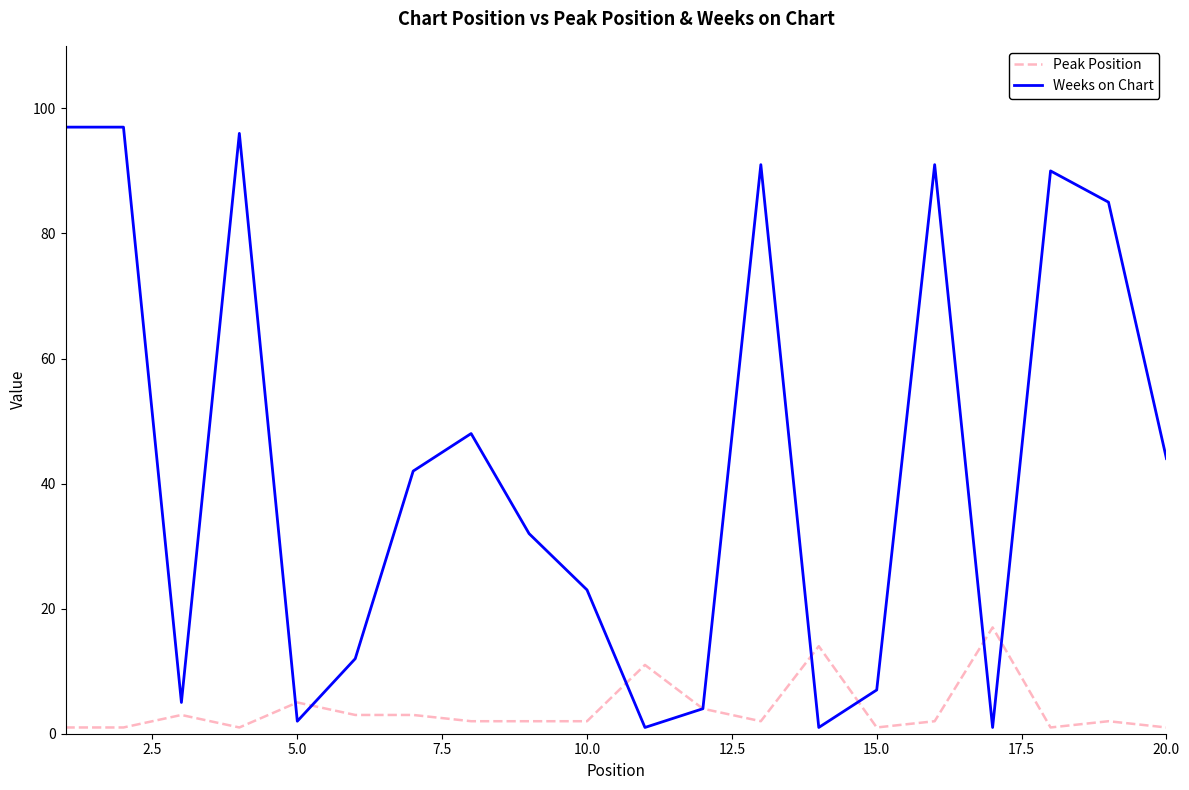

List the series in order of their peak value, lowest first.

Peak Position, Weeks on Chart